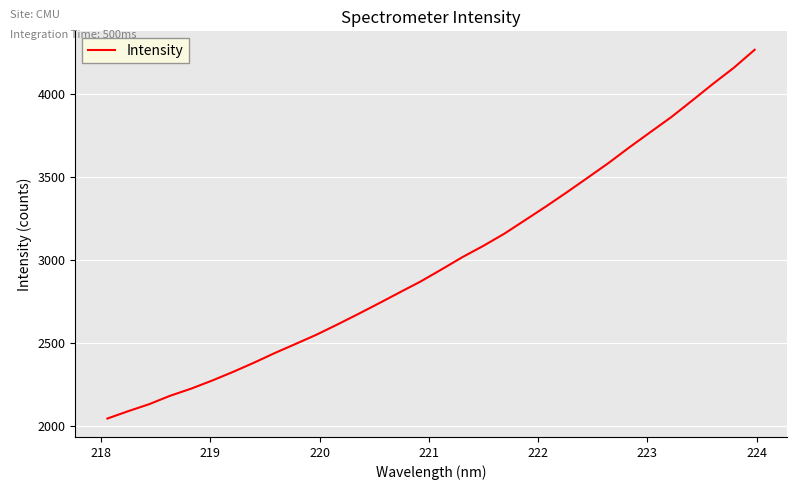

What is the difference between the maximum and minimum values?

2215.5